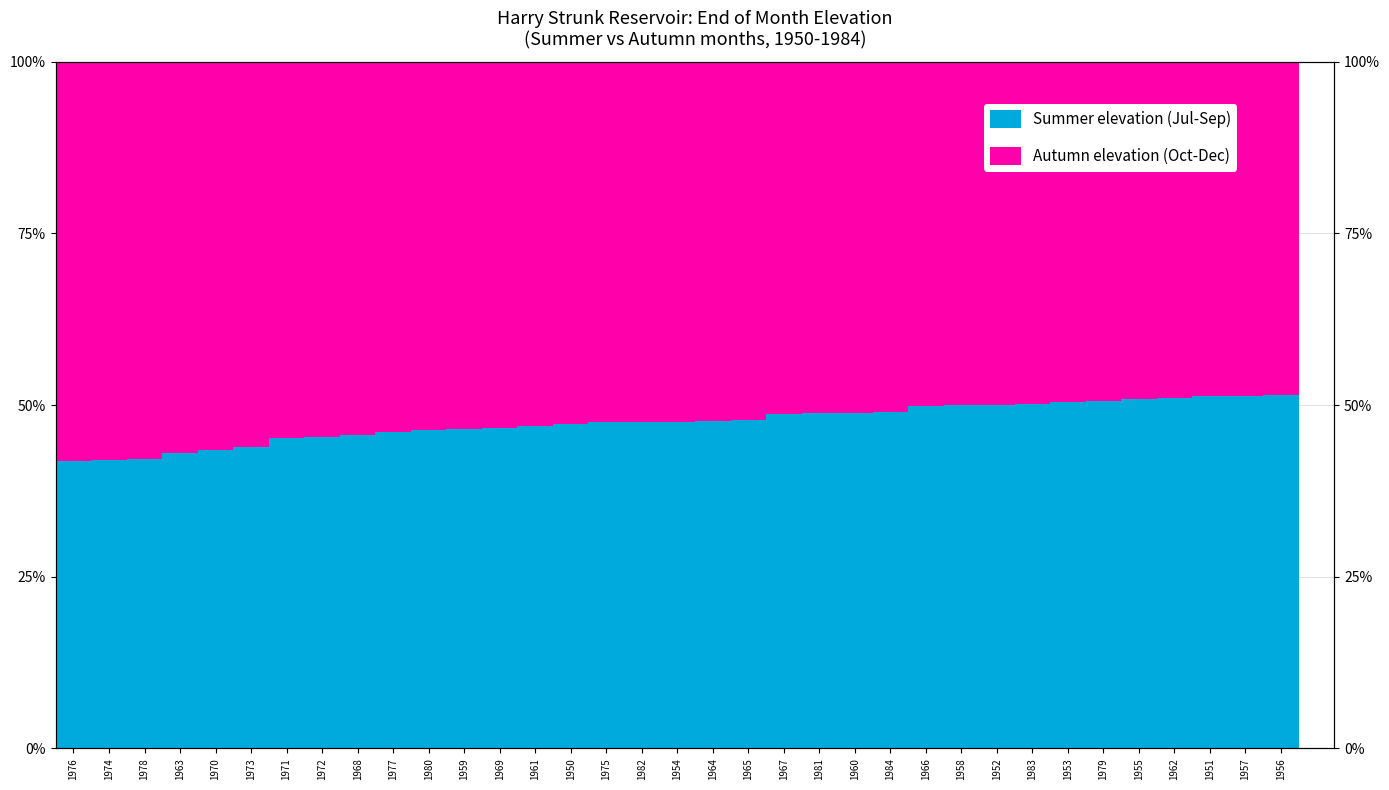

What is the value of the Autumn elevation (Oct-Dec) bar at the 34th from the left?

48.7